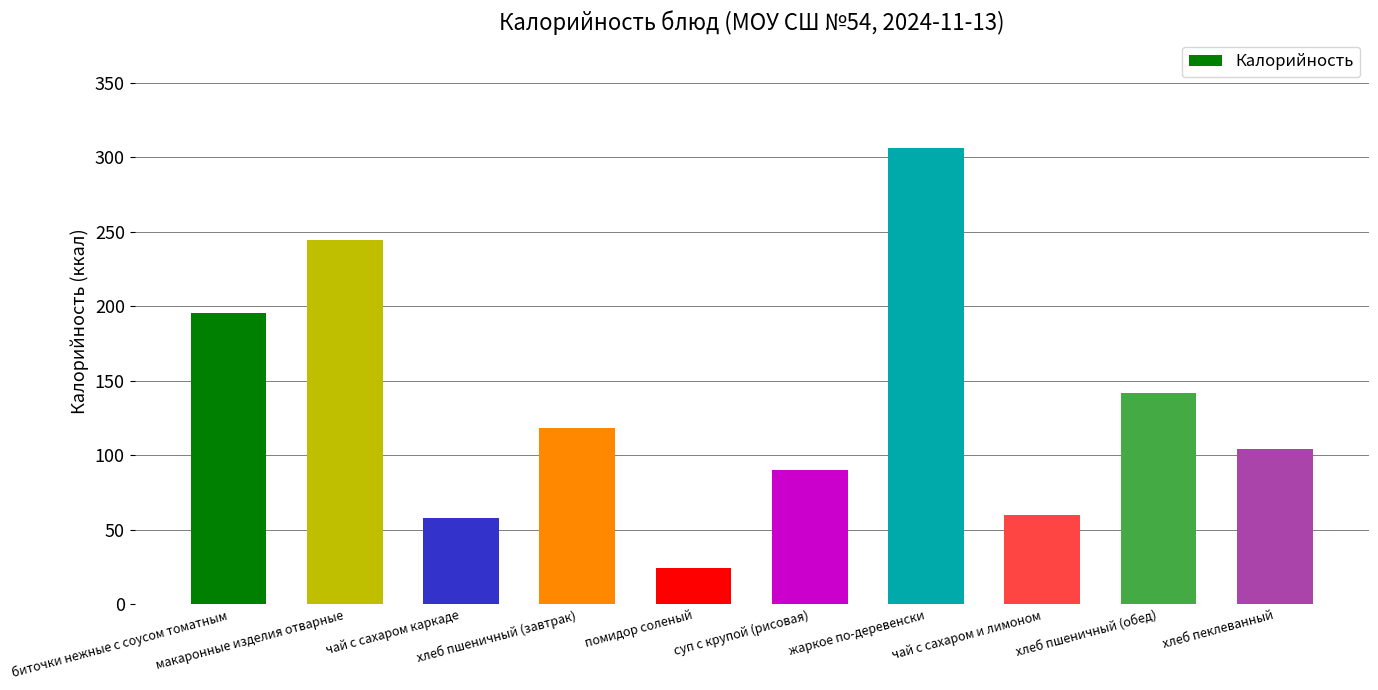

Is it true that the value at хлеб пшеничный (завтрак) is 118.3?

True